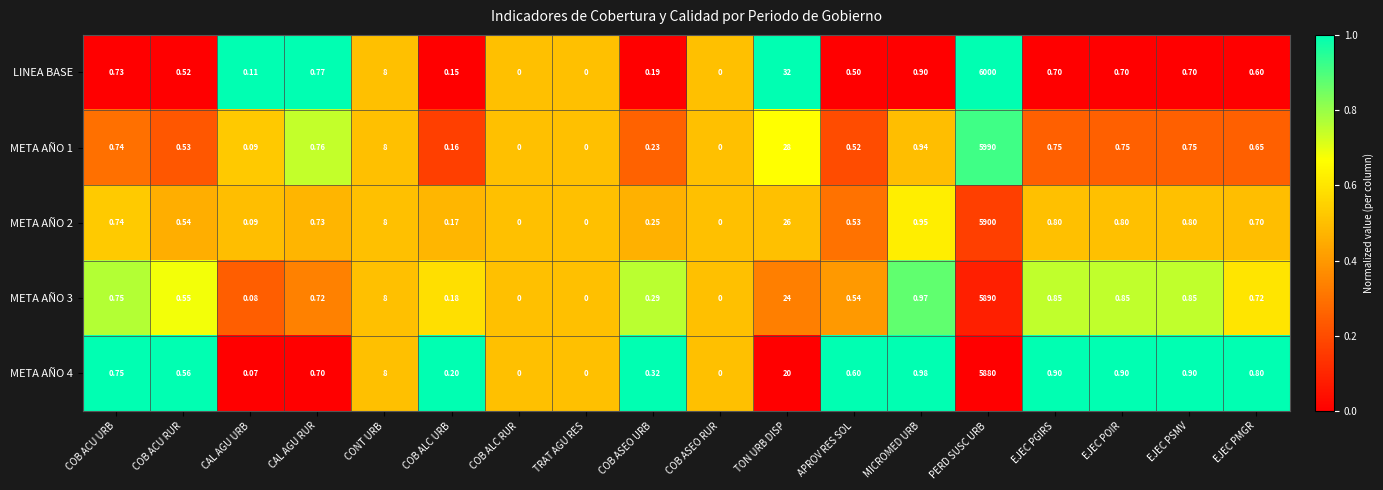

At which category is the sum across all series the highest?

PERD SUSC URB